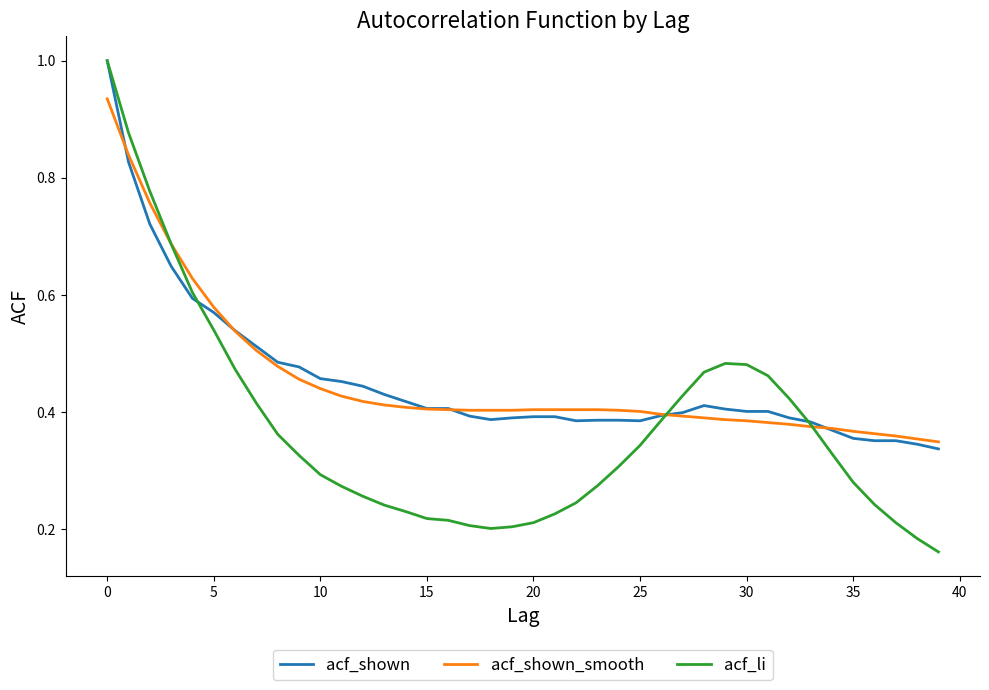

Which series has the widest spread of values?

acf_li